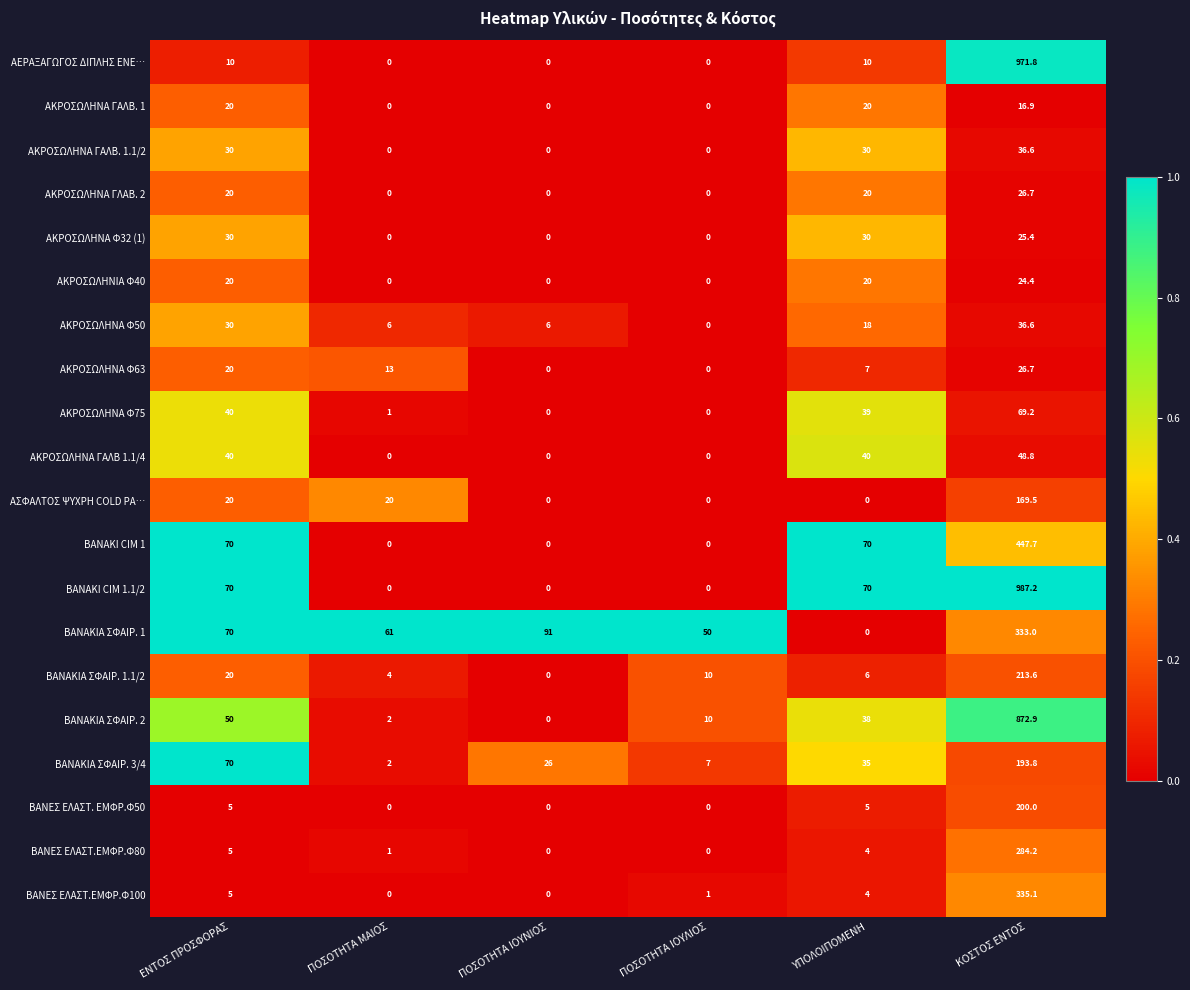

At which label is ΑΚΡΟΣΩΛΗΝΑ Φ75 closest to 34?

ΥΠΟΛΟΙΠΟΜΕΝΗ